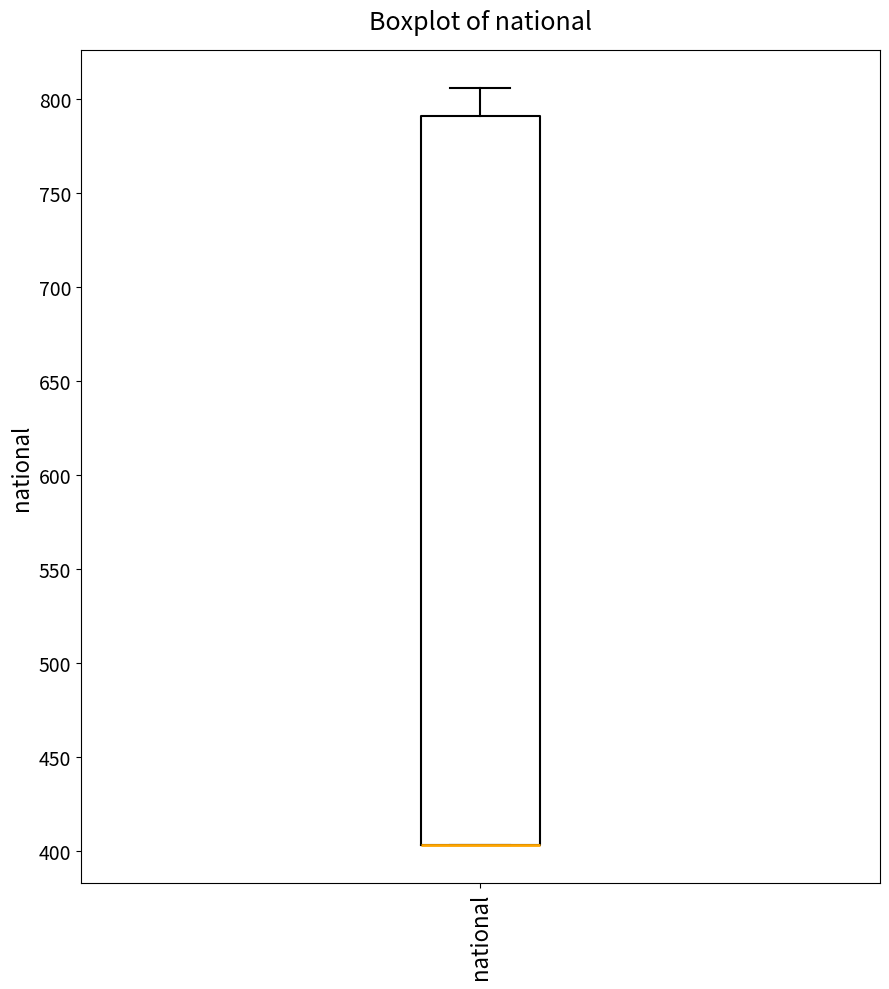

Transcribe this box plot: give where the median line is, the range the box spans, and where the two whiskers end, as read against the y-axis. The values are not printed on the chart, so give them approximately, as read against the axis.

median 405 (drawn on the box's lower edge), box 405 to 790, whiskers 405 to 805